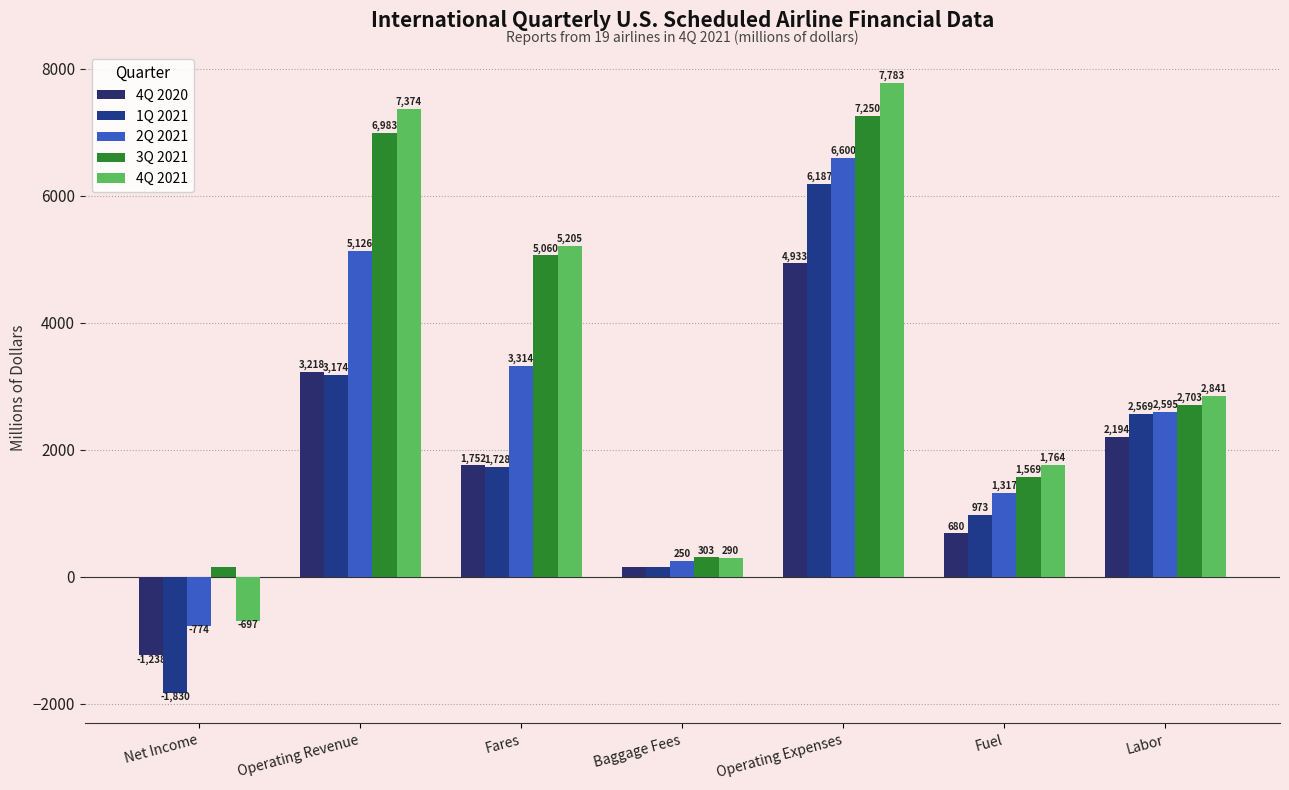

At which category is the sum across all series the highest?

Operating Expenses